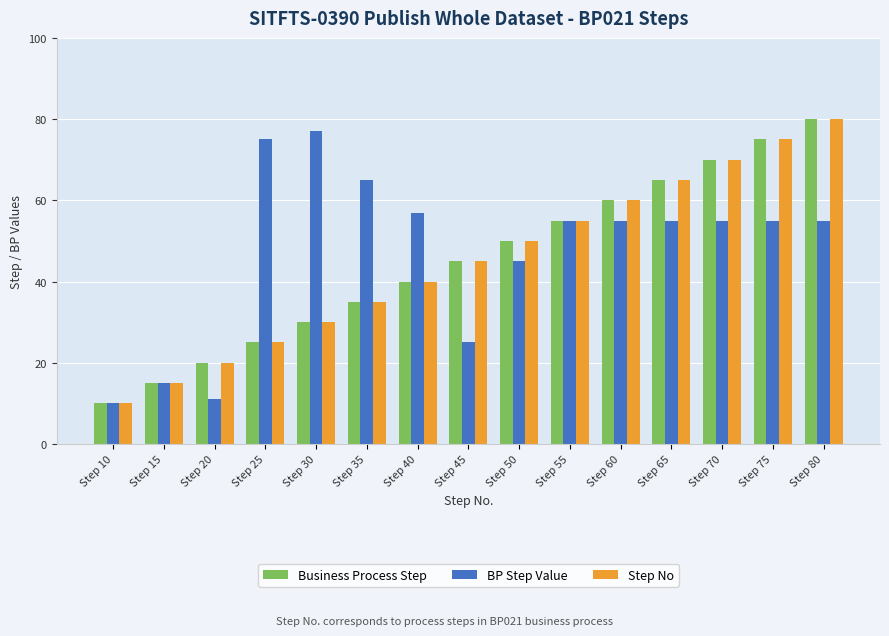

What is the highest value of the Step No series?

80